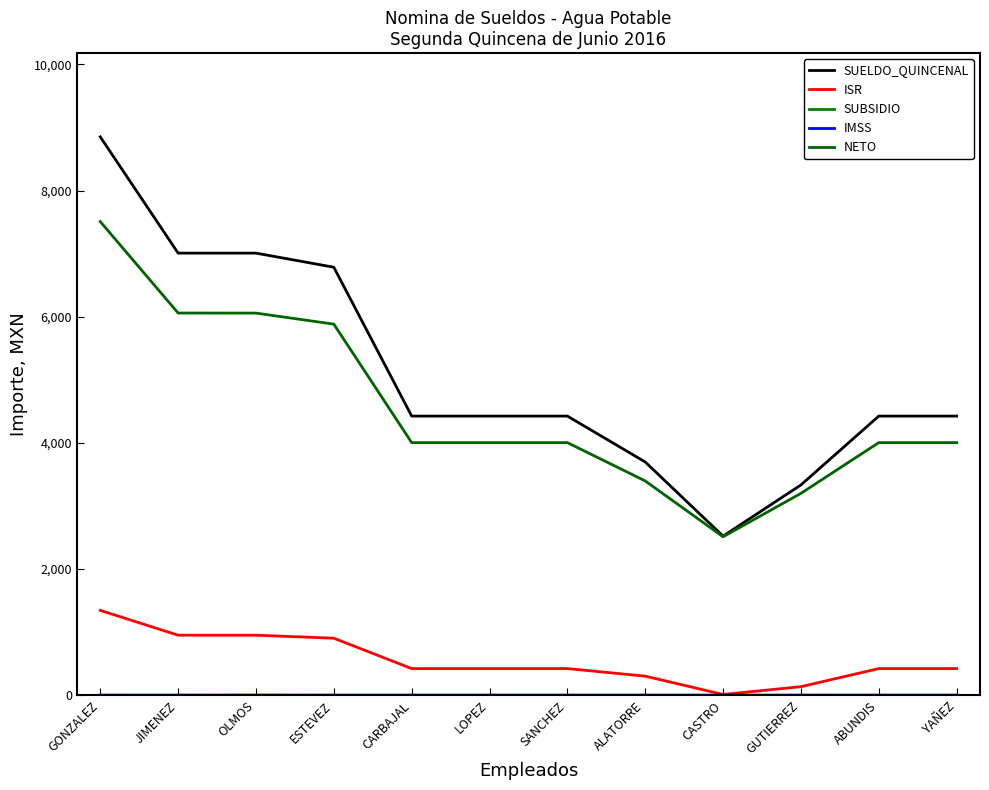

Does the chart have visible grid lines?

No